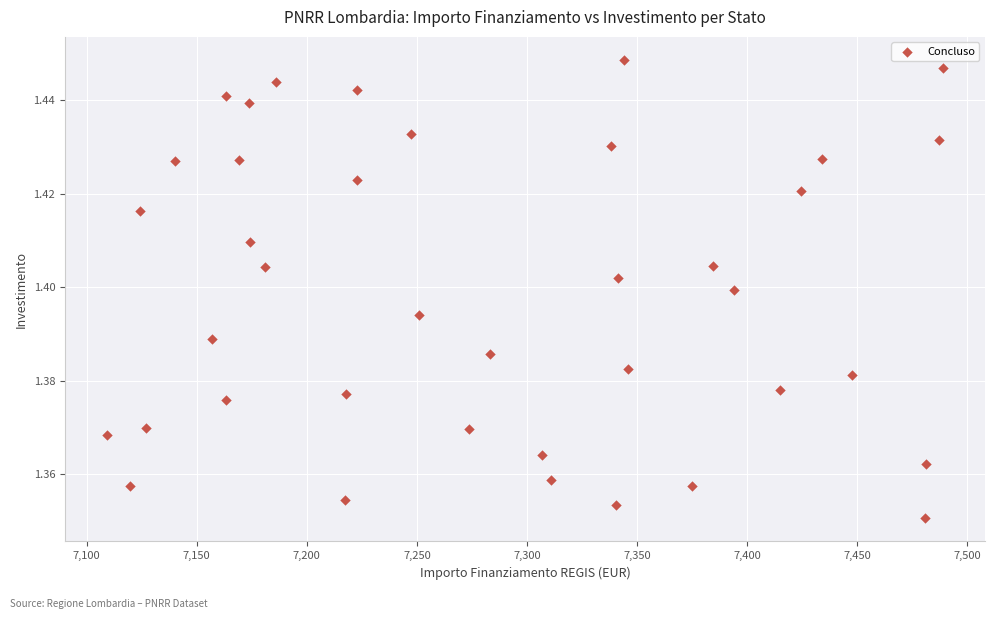

What is the range of X values (max minus min)?

379.7